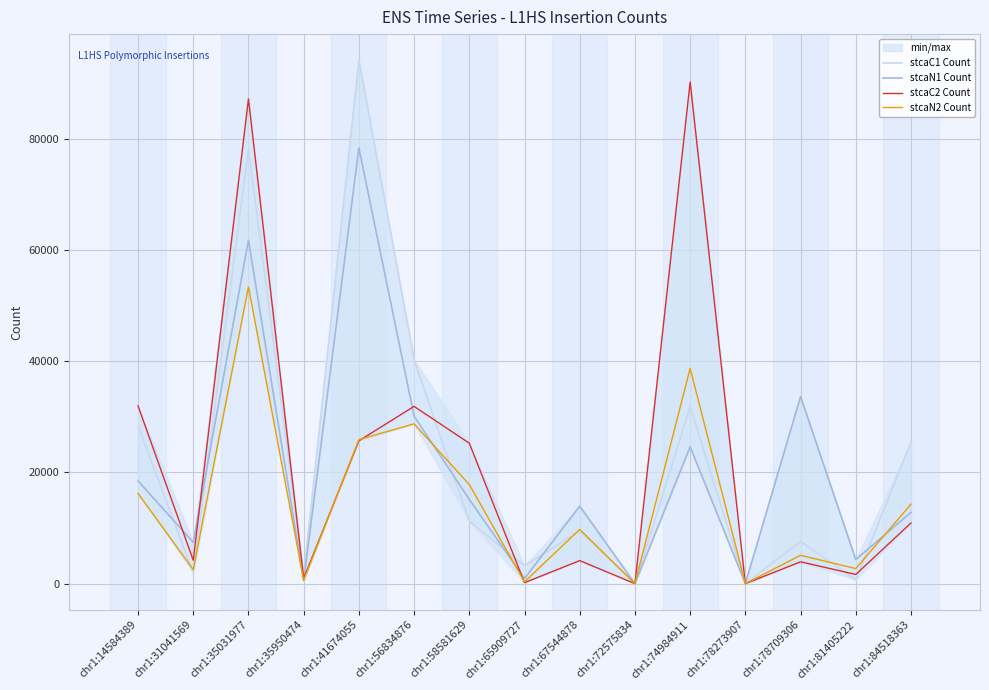

What is the value of the stcaN1 Count point at the 8th from the left?

917